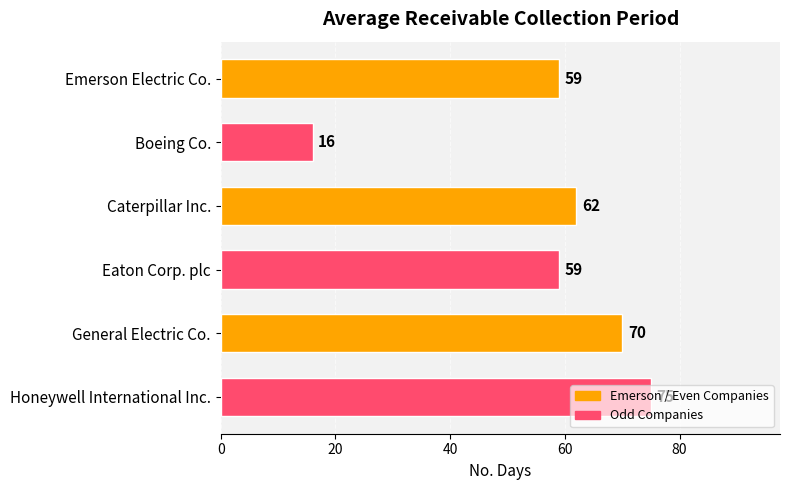

What is the change in value from Boeing Co. to Honeywell International Inc.?

+59